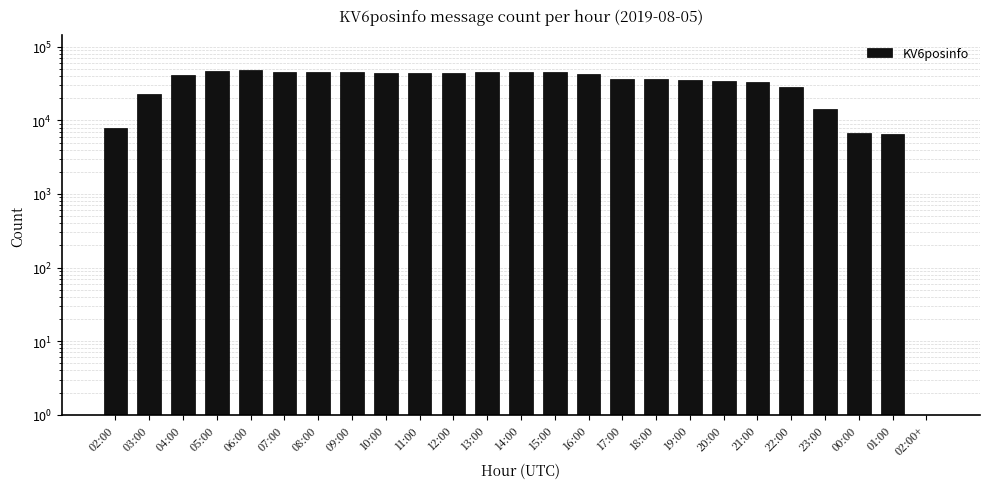

Where is the data nearest to the value 23926?

03:00